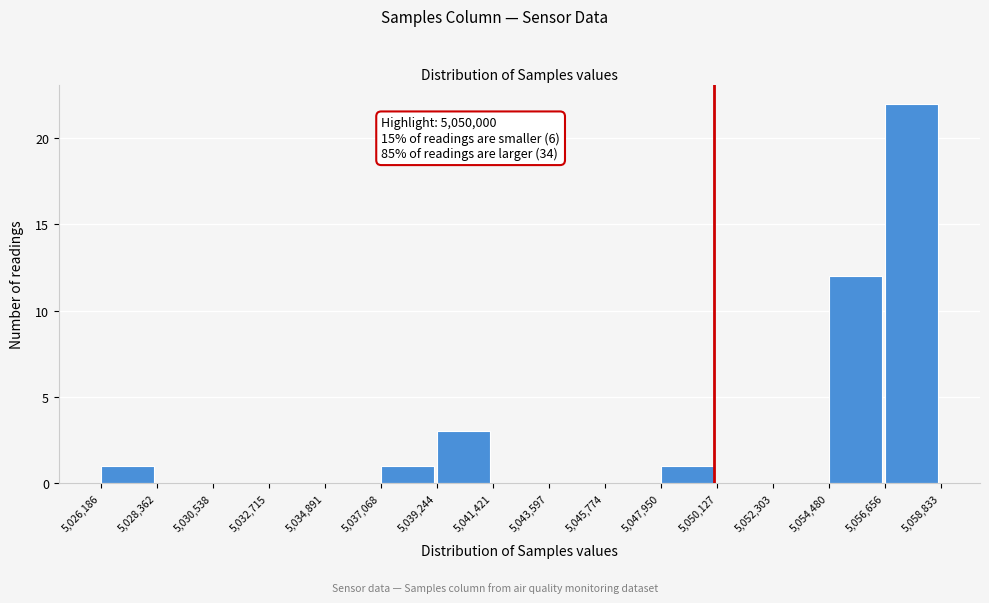

Which range on the x-axis has the tallest bar?

5,056,656 to 5,058,833